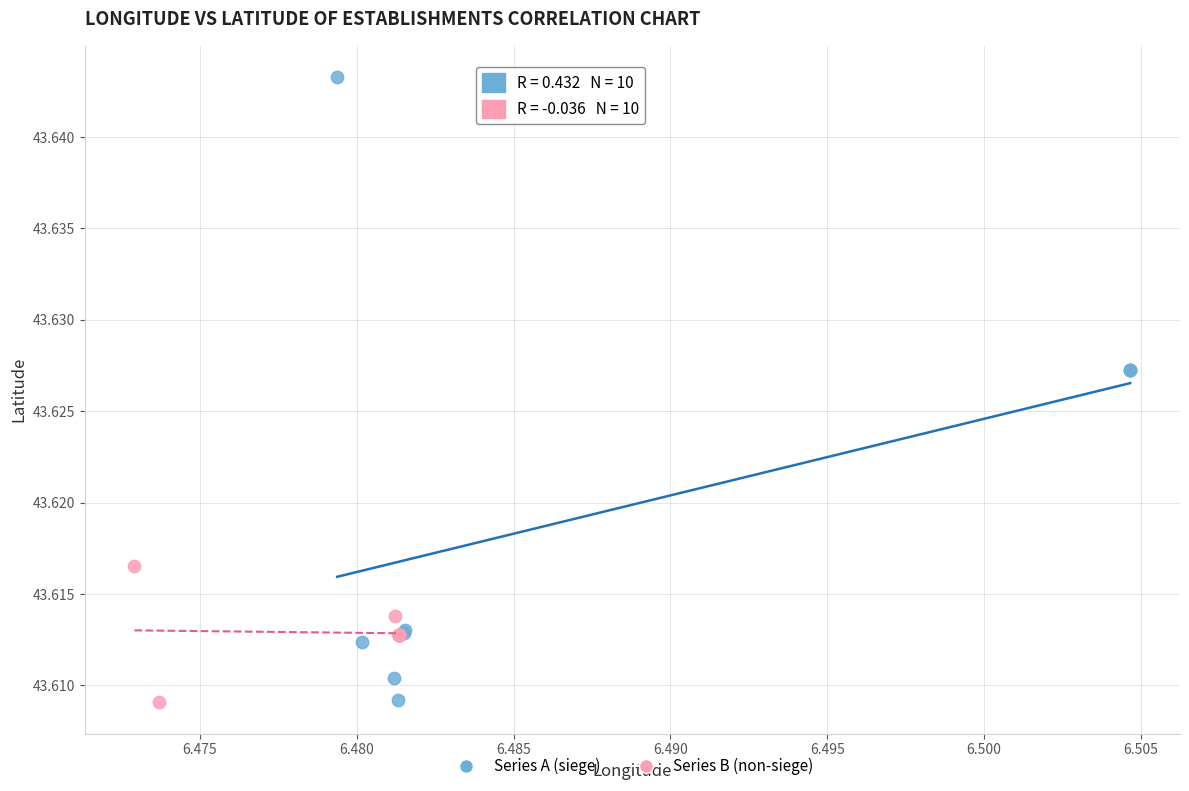

Which series reaches the maximum Y coordinate?

Series A (siege)